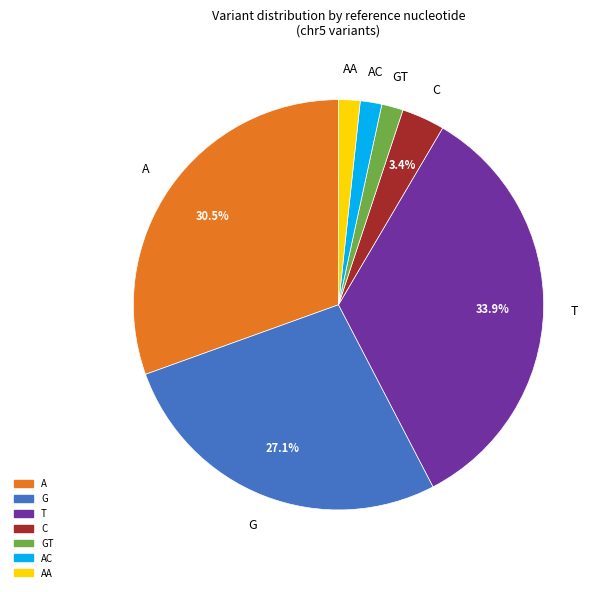

Does any single category account for the majority?

No